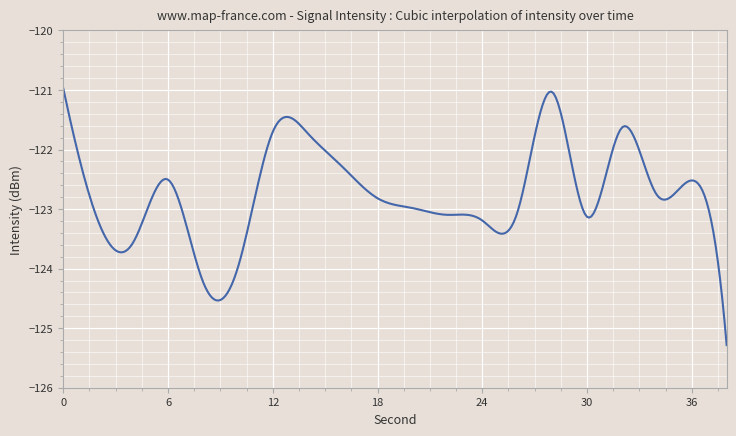

Does the chart display data point markers on the line(s)?

No